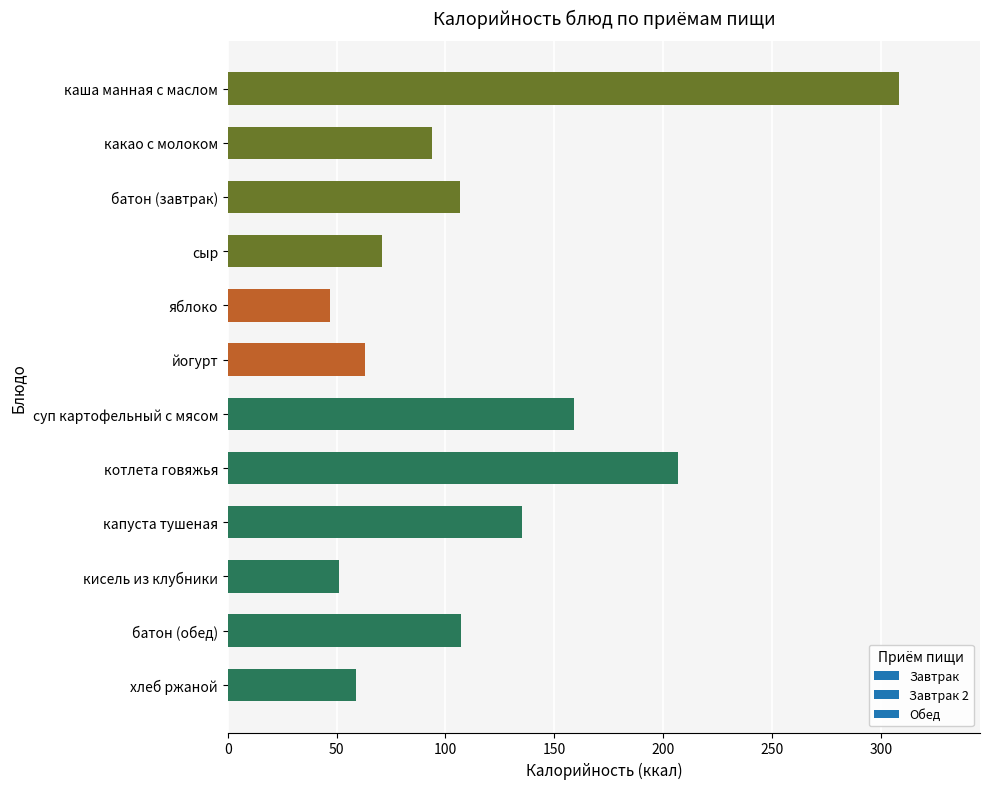

The value at котлета говяжья is 112.8. True or false?

False